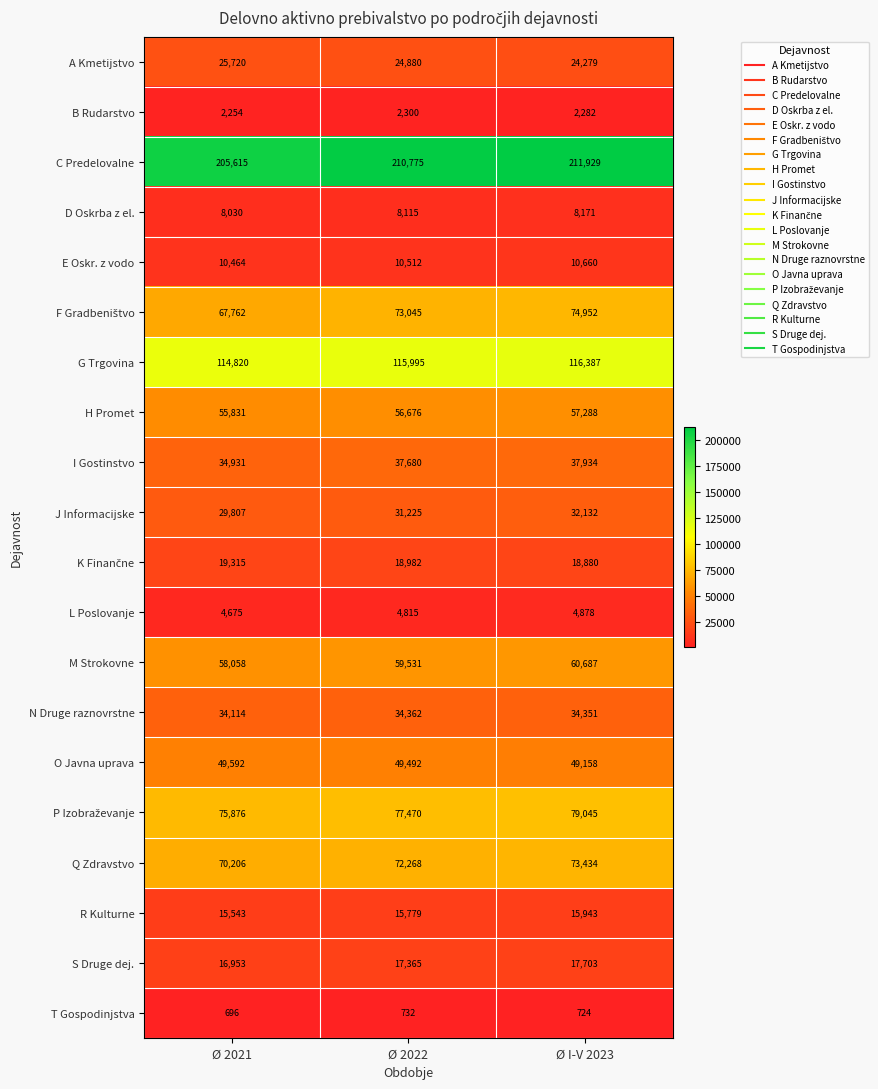

What is the greatest value displayed?

211929